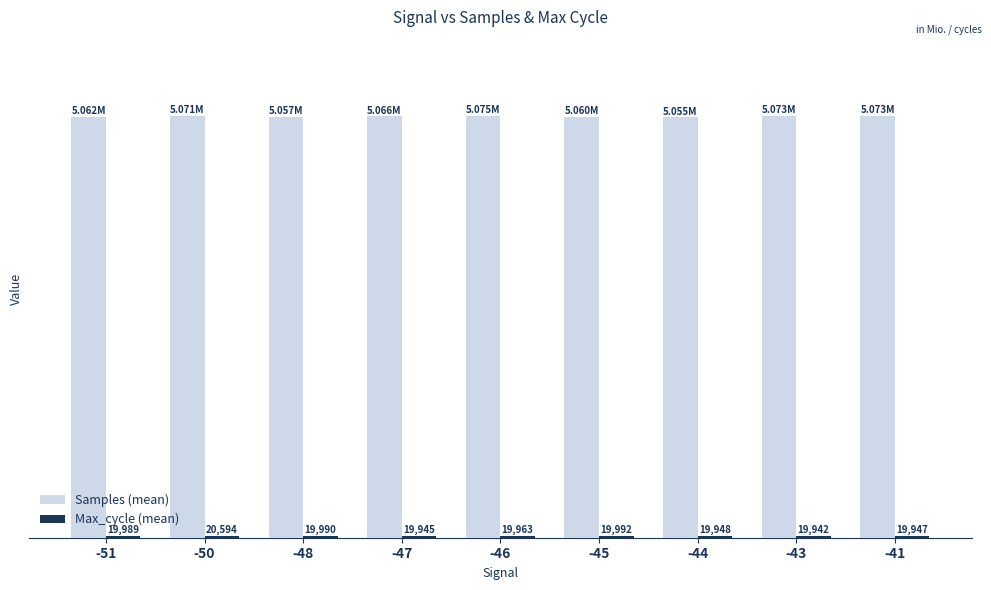

List the labels in order of Samples (mean) value, smallest first.

-44, -48, -45, -51, -47, -50, -41, -43, -46